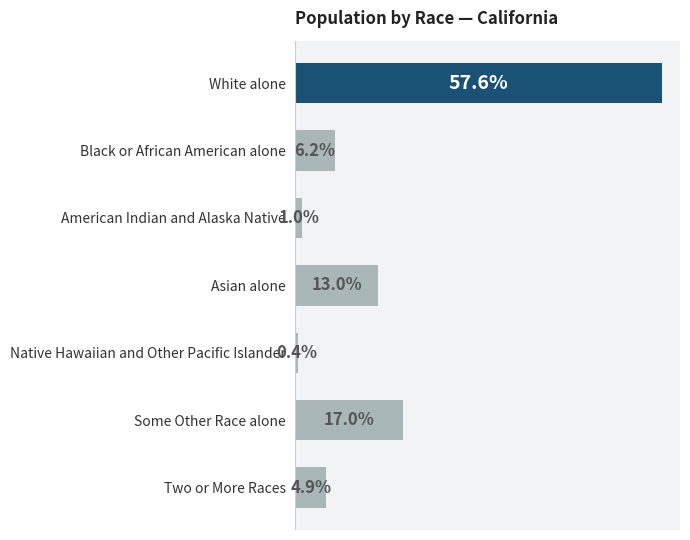

Where is the data nearest to the value 28?

Some Other Race alone